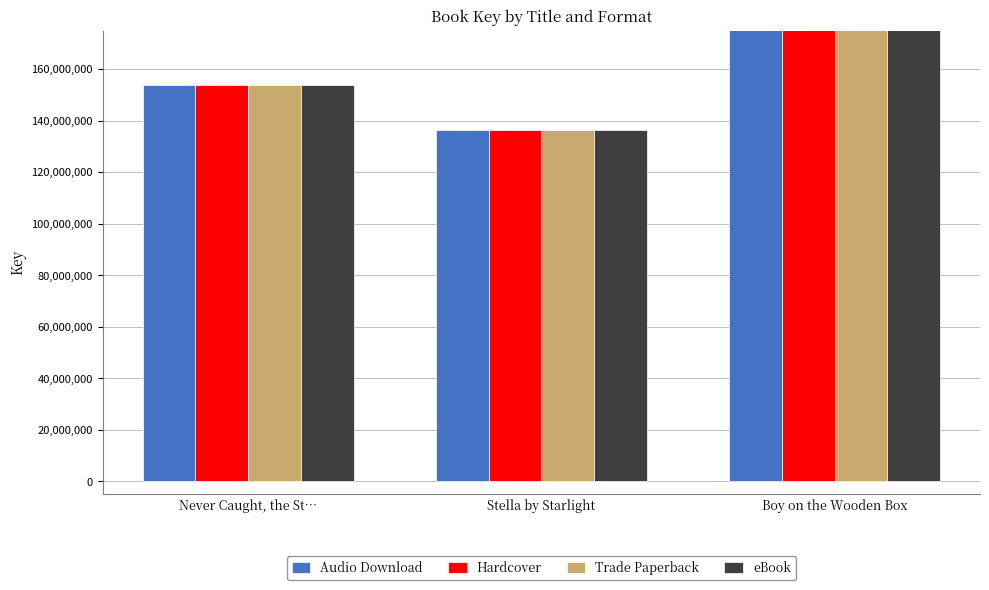

Reading right to left, what are all the values shown in this chart?

Audio Download: Boy on the Wooden Box=412394819	Stella by Starlight=136319476	Never Caught, the St…=153789940
Hardcover: Boy on the Wooden Box=412394819	Stella by Starlight=136319476	Never Caught, the St…=153789940
Trade Paperback: Boy on the Wooden Box=412394819	Stella by Starlight=136319476	Never Caught, the St…=153789940
eBook: Boy on the Wooden Box=412394819	Stella by Starlight=136319476	Never Caught, the St…=153789940